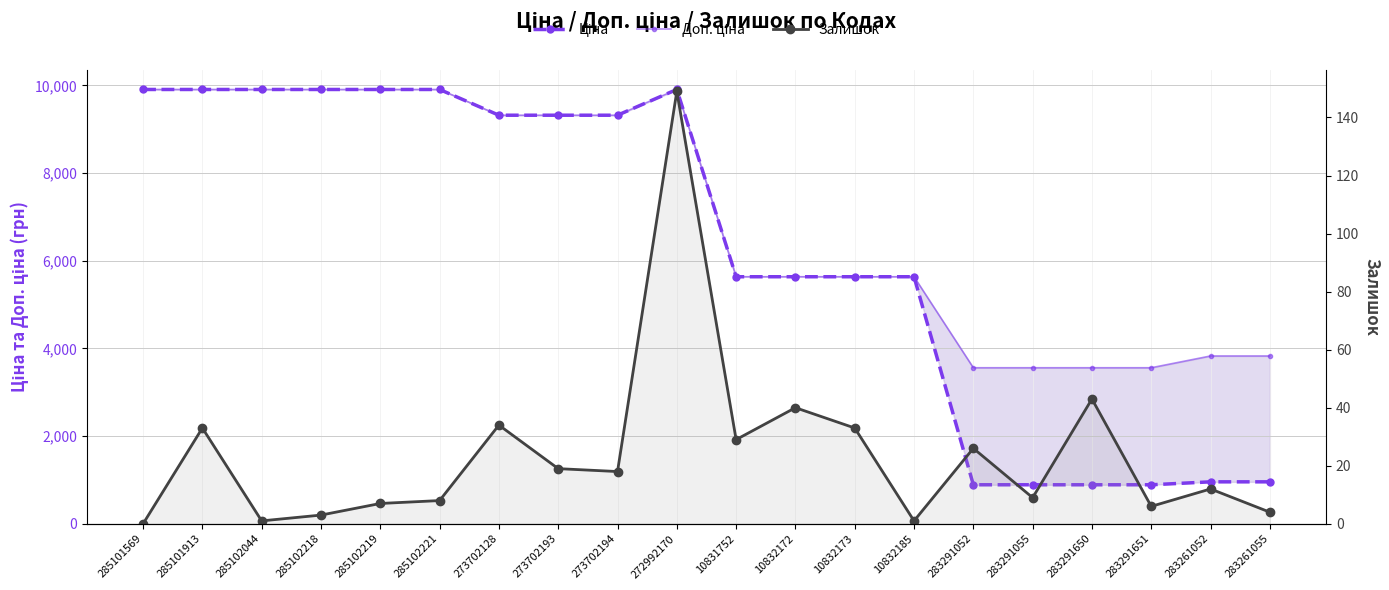

Which series has the largest range (max minus min)?

Ціна